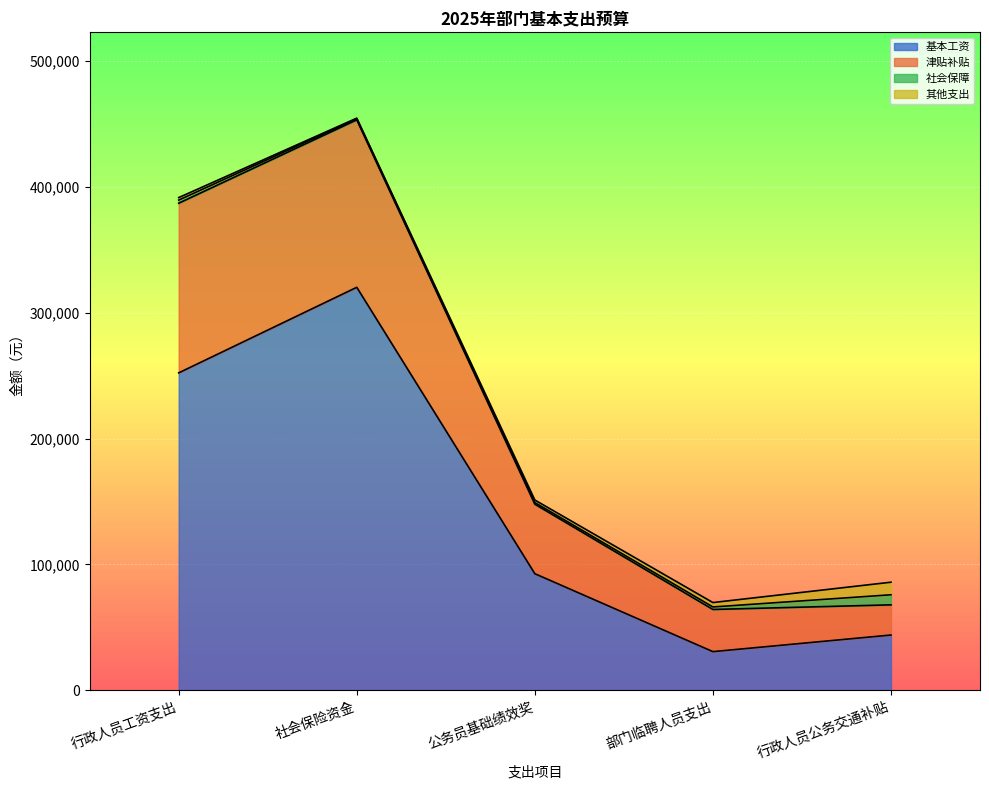

What is the average value of the 基本工资 series?

147898